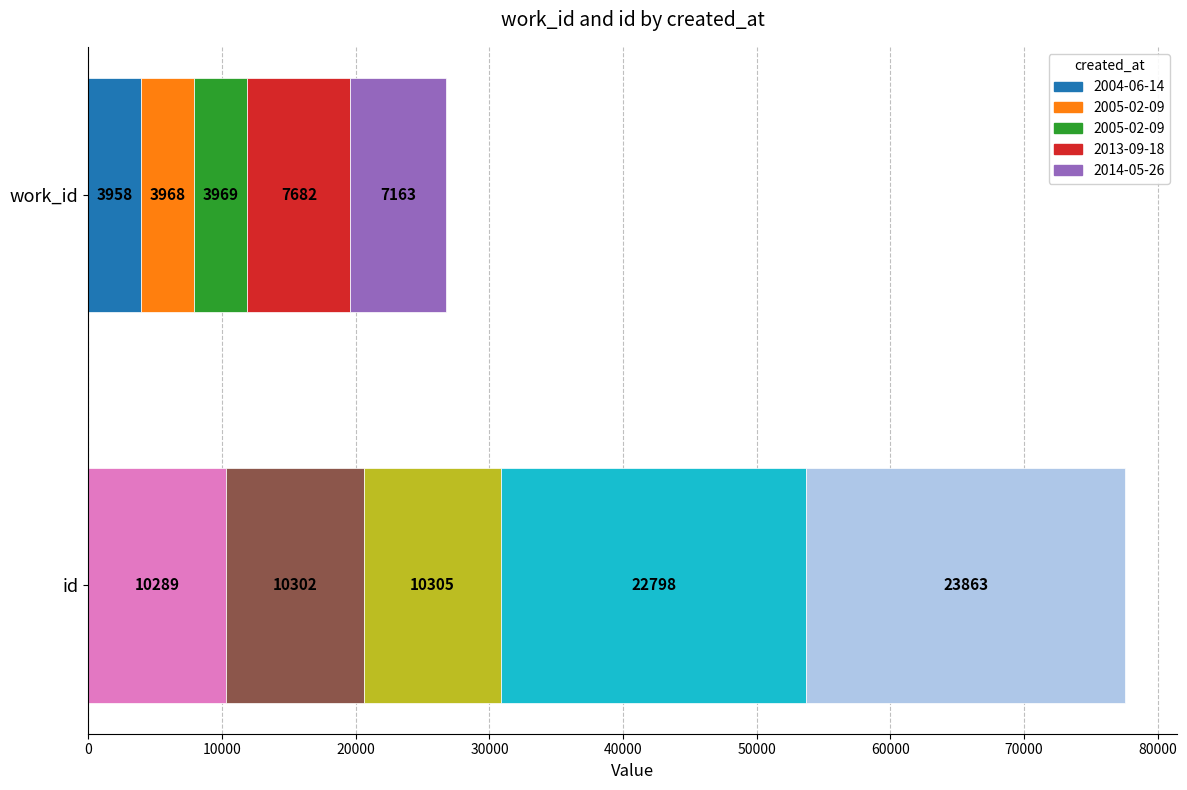

Is it true that id equals 22798 at 2013-09-18?

True